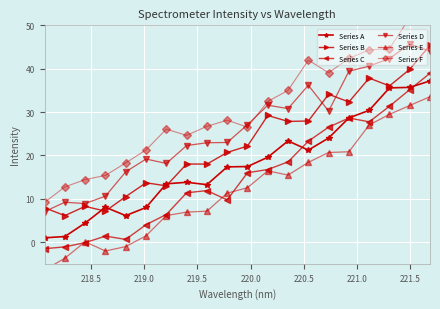

How many values in the Series E series exceed 12?

10